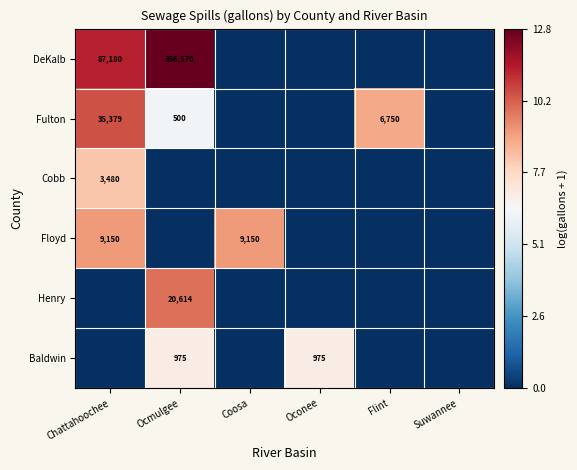

The value of DeKalb at Chattahoochee is 87180. True or false?

True